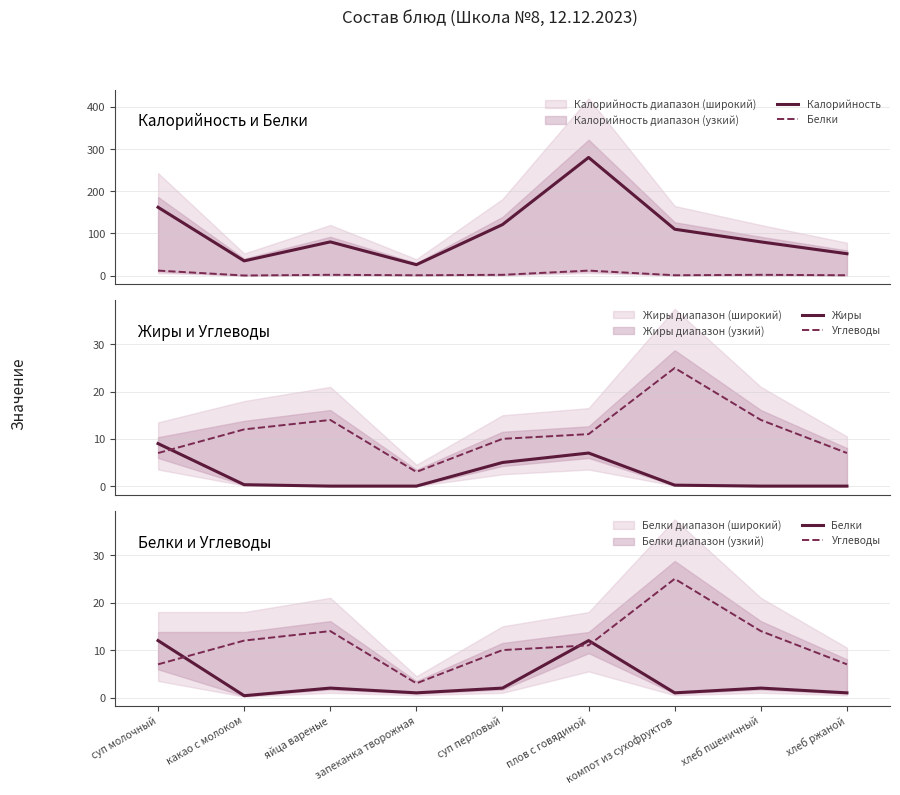

True or false: Углеводы and Калорийность cross at least once.

False